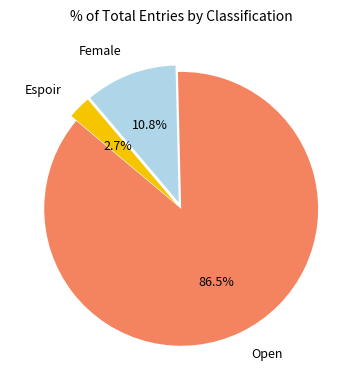

Which slice is the largest?

Open